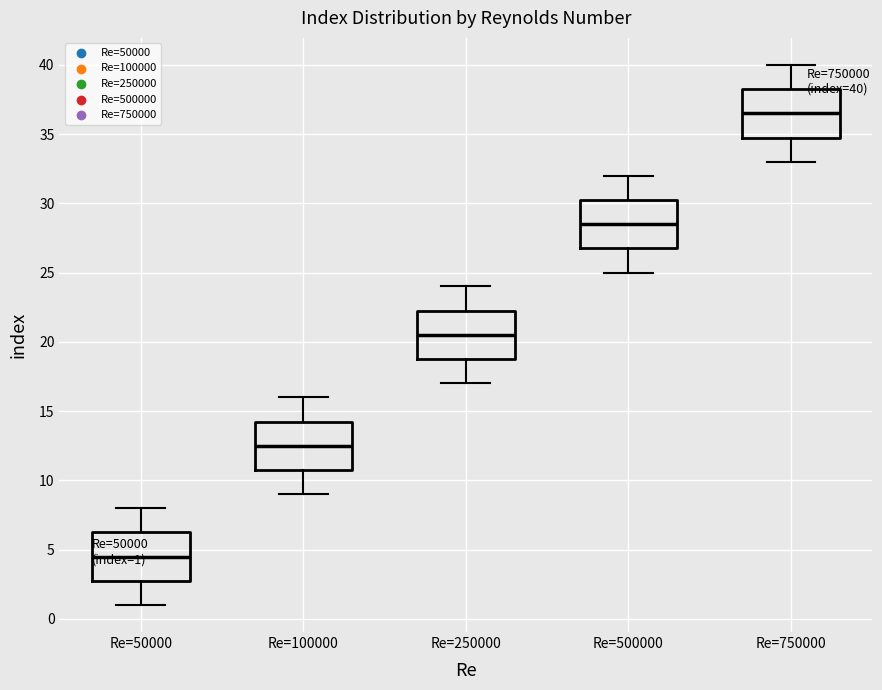

Which box has the highest median line?

Re=750000